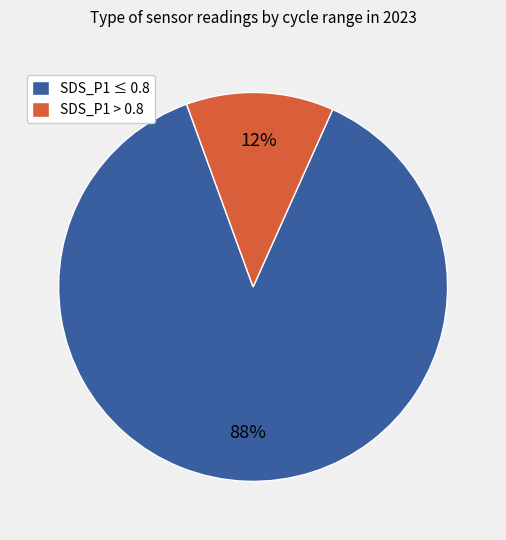

Count the number of slices in the pie.

2